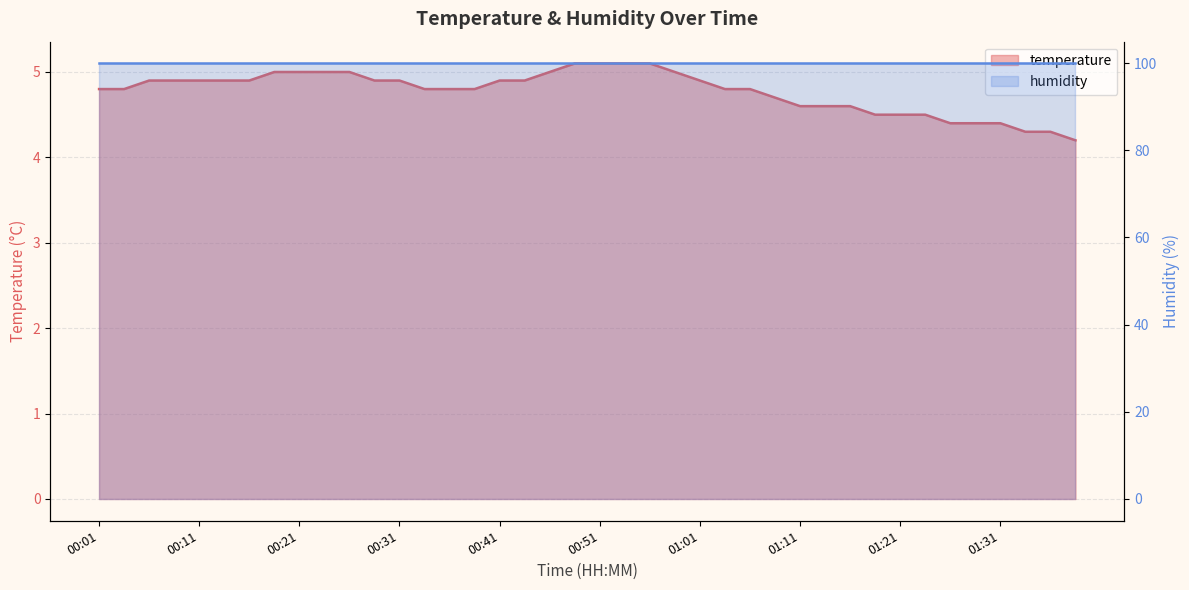

At which label is the value closest to 4?

01:39